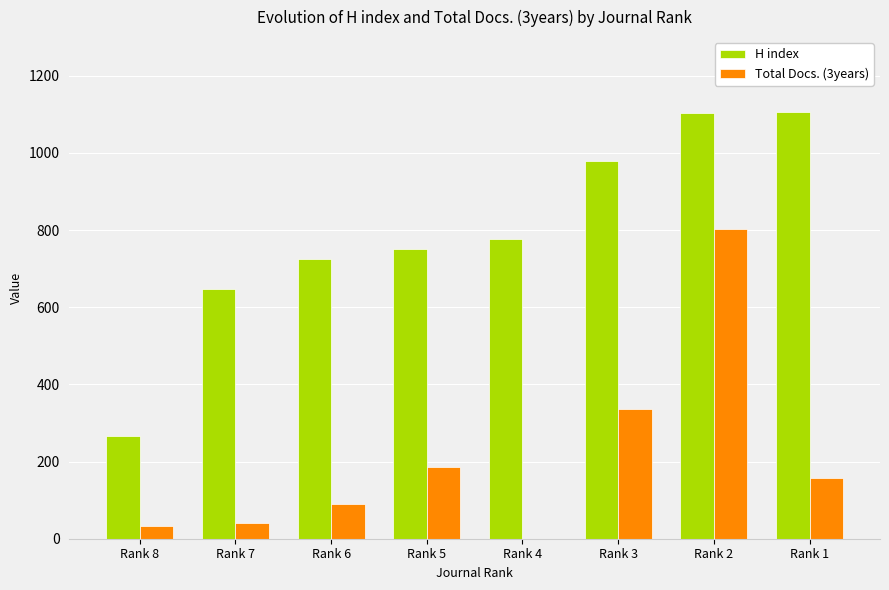

What is the sum of all H index values?

6354